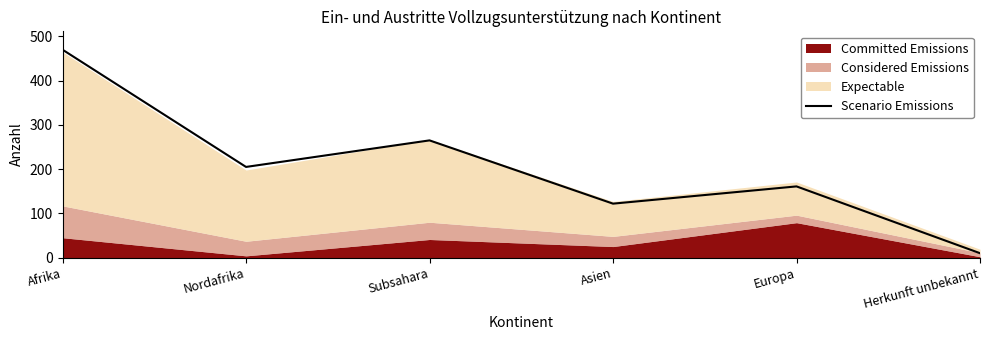

Rank the categories by value from lowest to highest.

Herkunft unbekannt, Asien, Europa, Nordafrika, Subsahara, Afrika